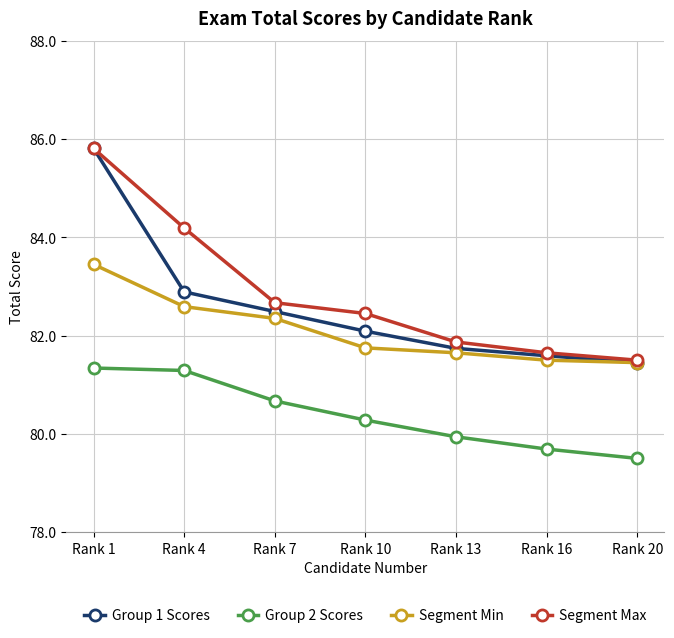

The value of Group 2 Scores at Rank 1 is 146.4. True or false?

False